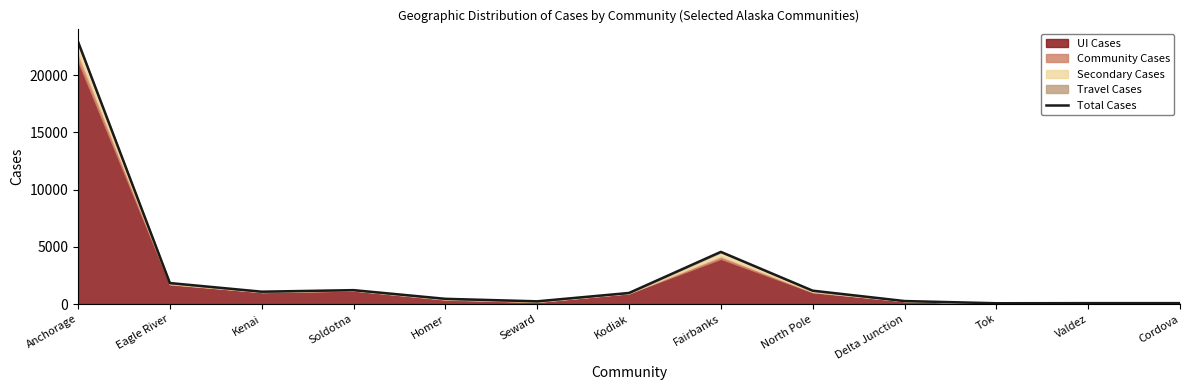

Reading left to right, extract all data points from this chart.

22919	1835	1081	1216	457	239	968	4559	1169	264	70	81	82